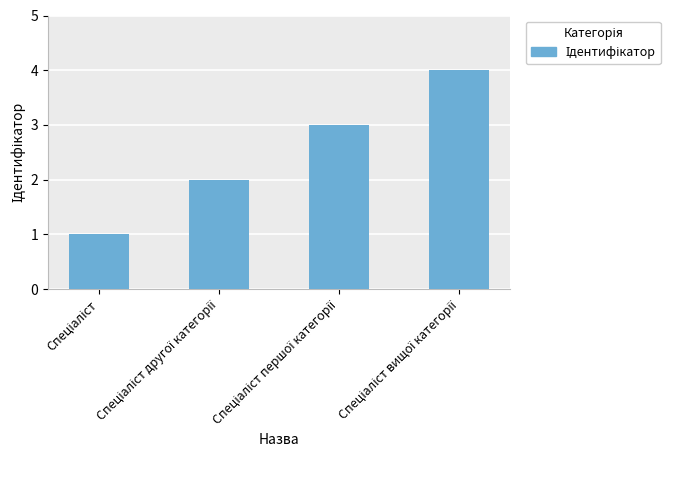

Reading left to right, list all the values displayed in this chart.

1	2	3	4